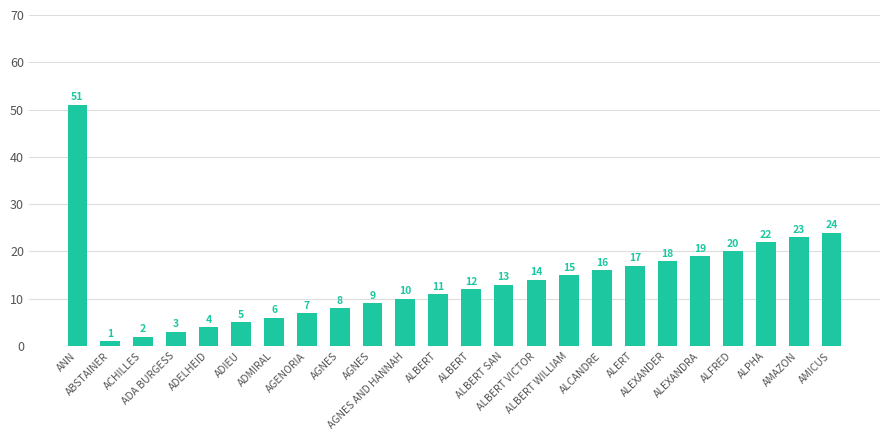

List the labels in order of value, smallest first.

ABSTAINER, ACHILLES, ADA BURGESS, ADELHEID, ADIEU, ADMIRAL, AGENORIA, AGNES, AGNES, AGNES AND HANNAH, ALBERT, ALBERT, ALBERT SAN, ALBERT VICTOR, ALBERT WILLIAM, ALCANDRE, ALERT, ALEXANDER, ALEXANDRA, ALFRED, ALPHA, AMAZON, AMICUS, ANN